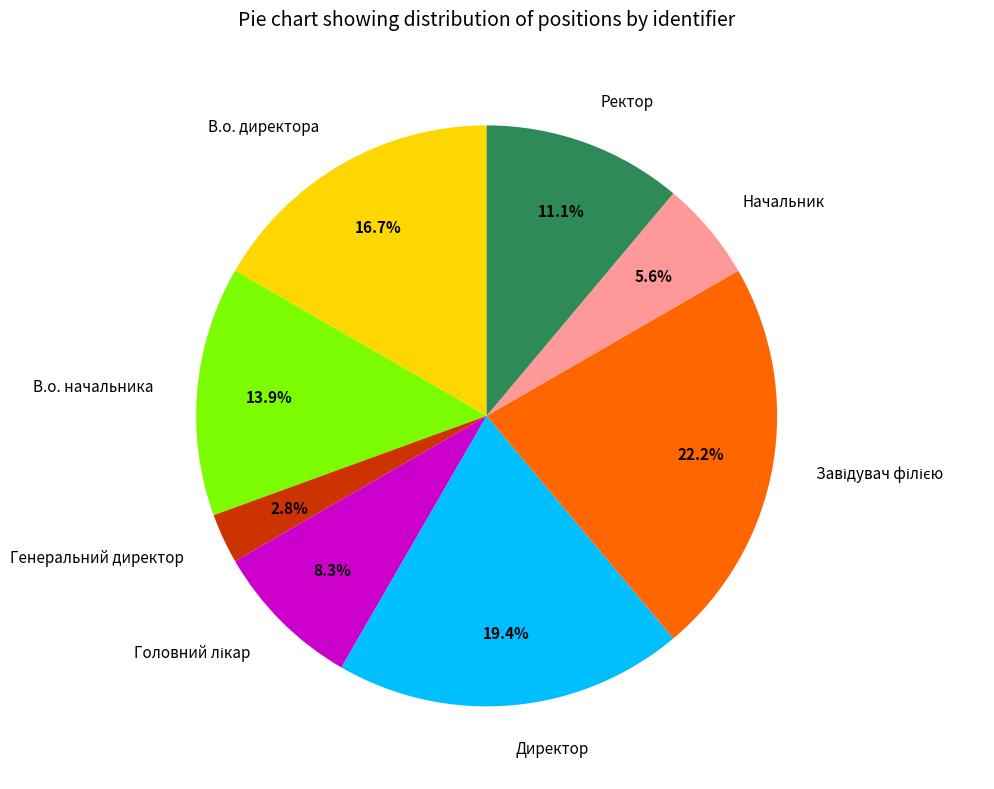

Is it true that Директор is 19% of the pie?

True